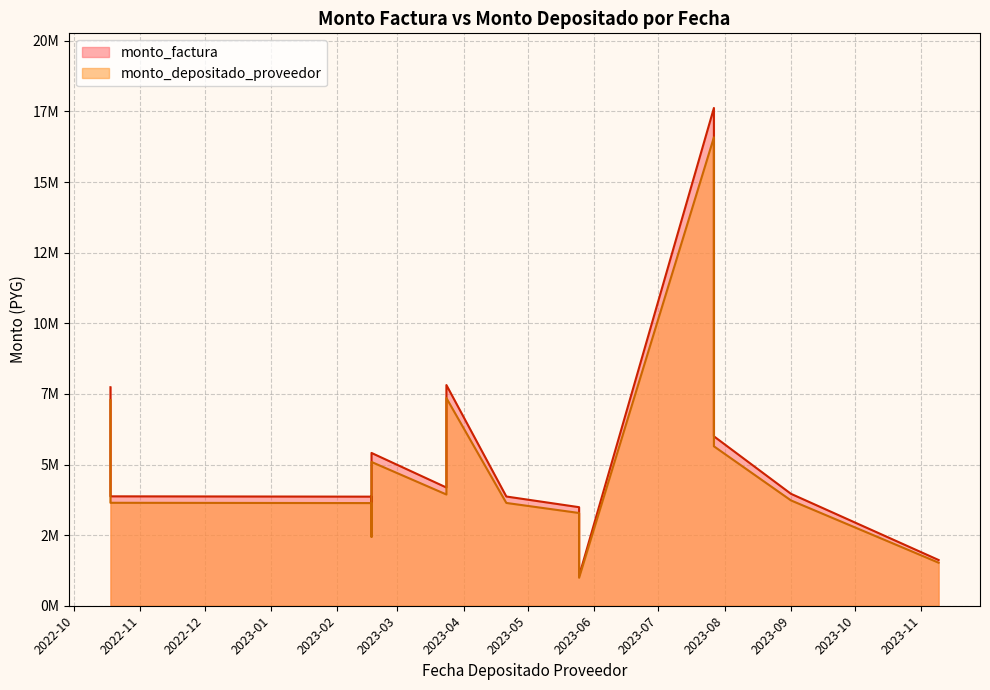

True or false: monto_depositado_proveedor and monto_factura cross at least once.

False